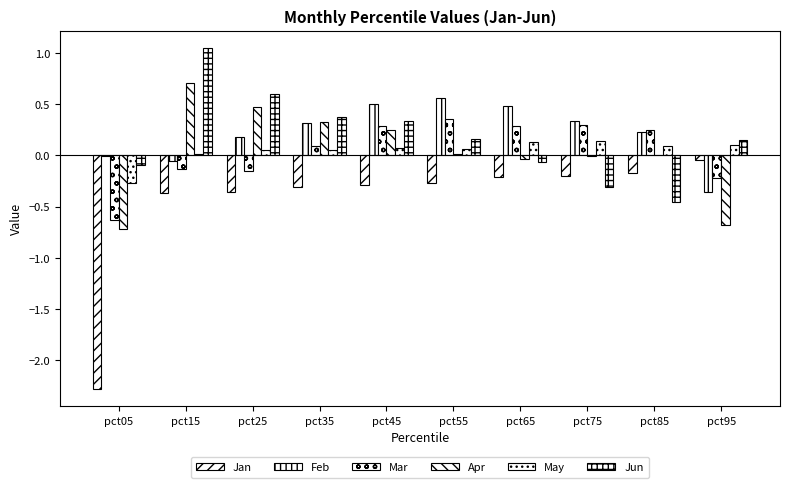

At which label is Mar closest to 0?

pct35